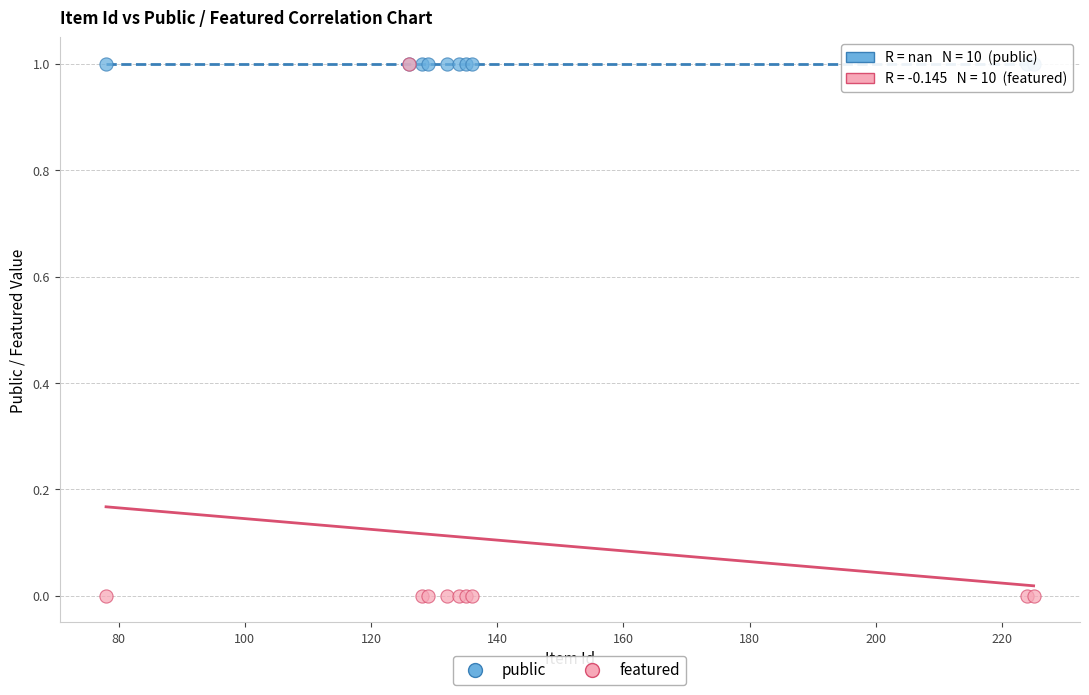

What are all the series names shown in the legend?

public, featured